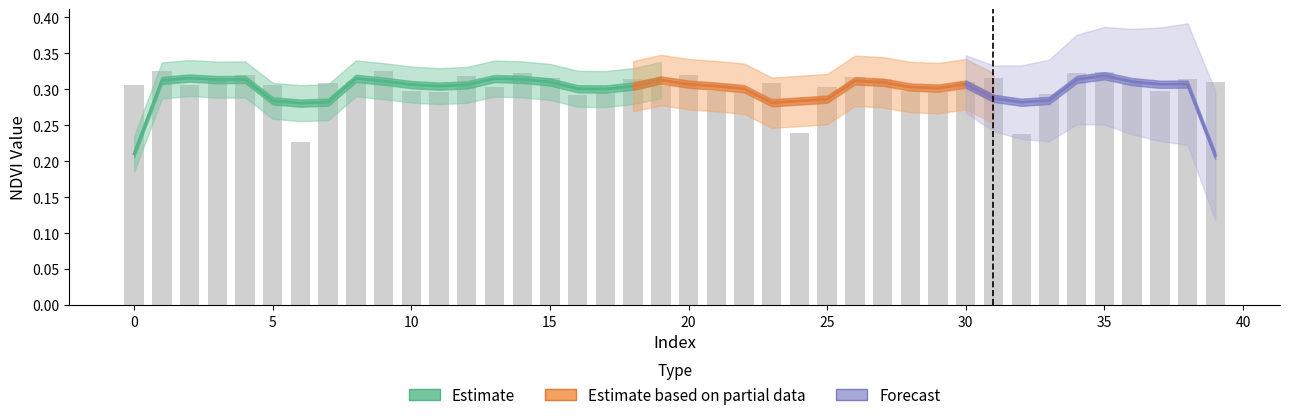

What is the difference between the maximum and minimum values?

0.1